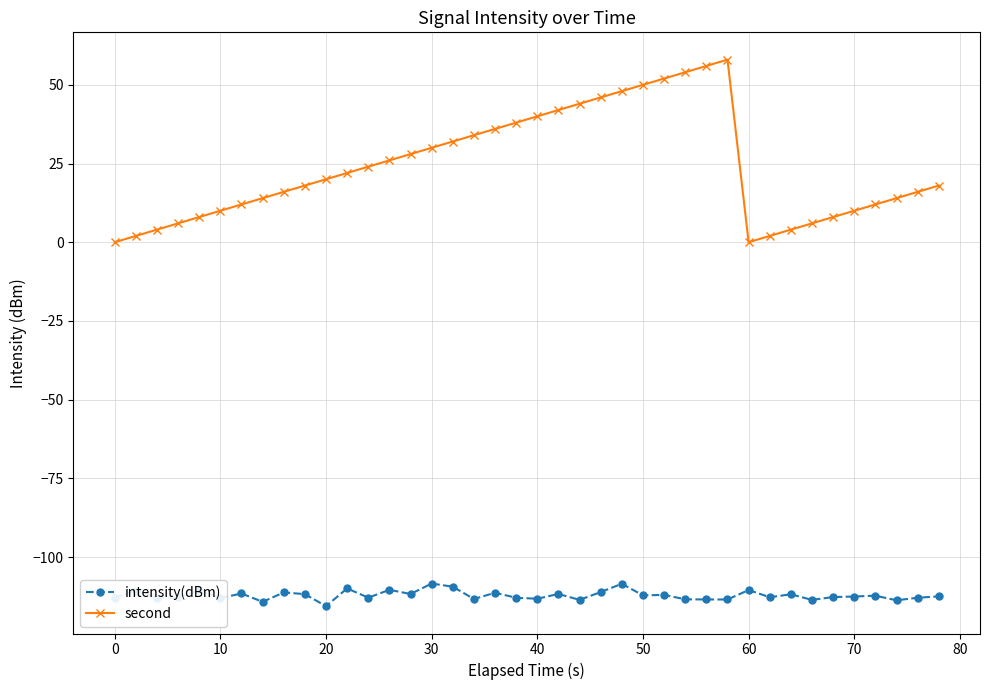

What is the value of the intensity(dBm) point at the 3rd from the left?

-113.0